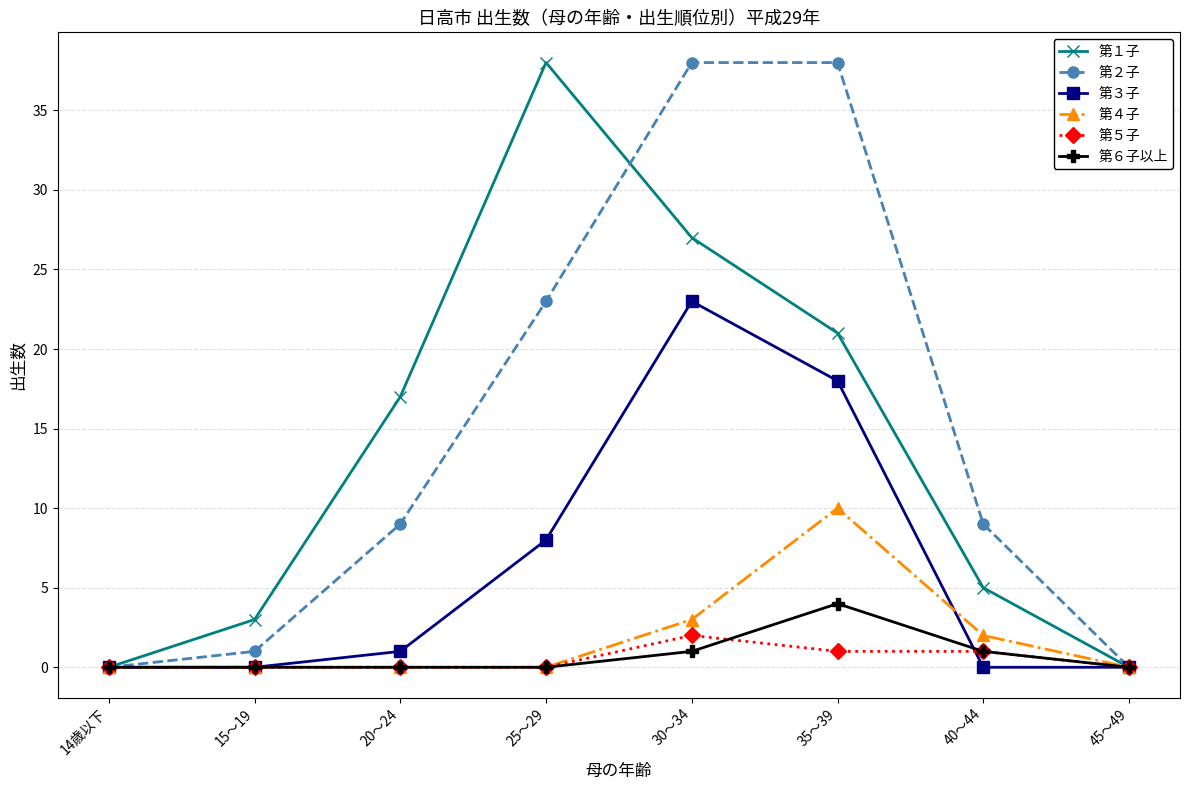

What position from the left is 14歳以下?

1